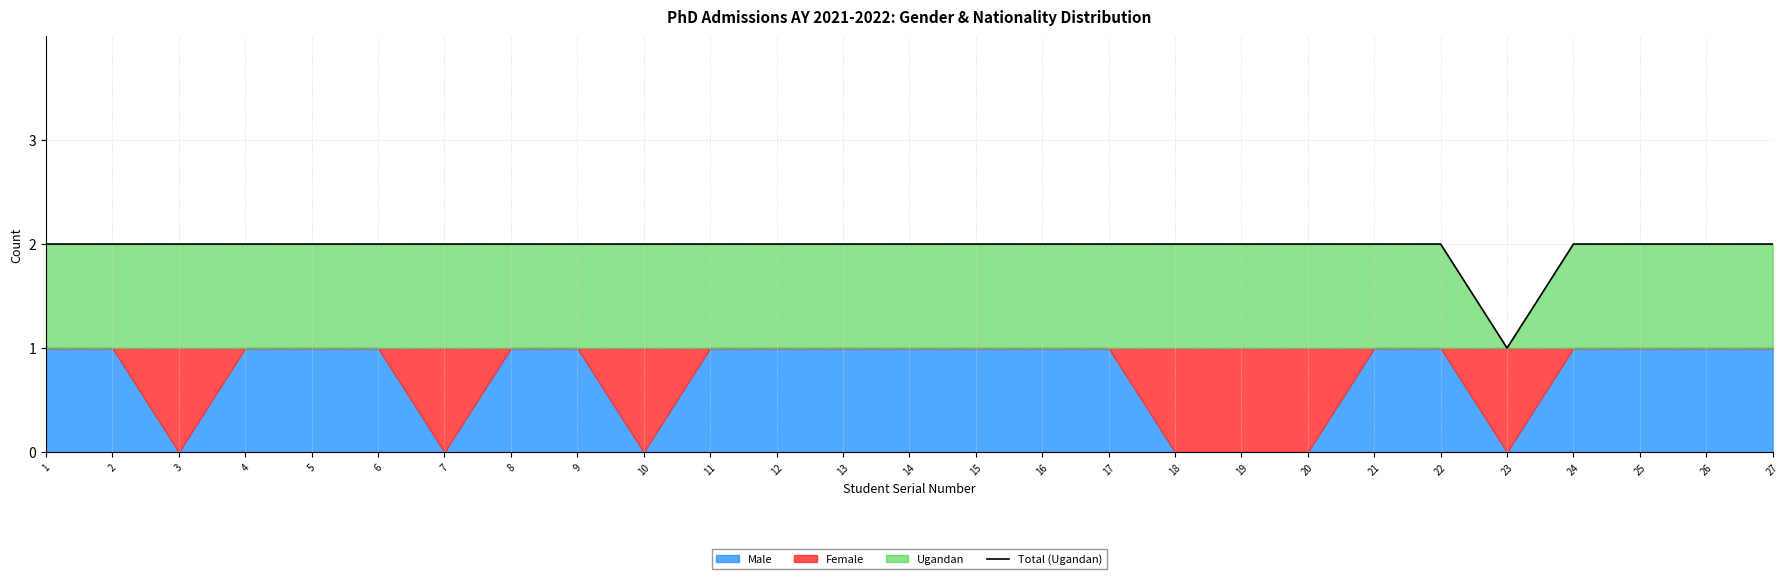

What is the difference between the maximum and minimum values?

1